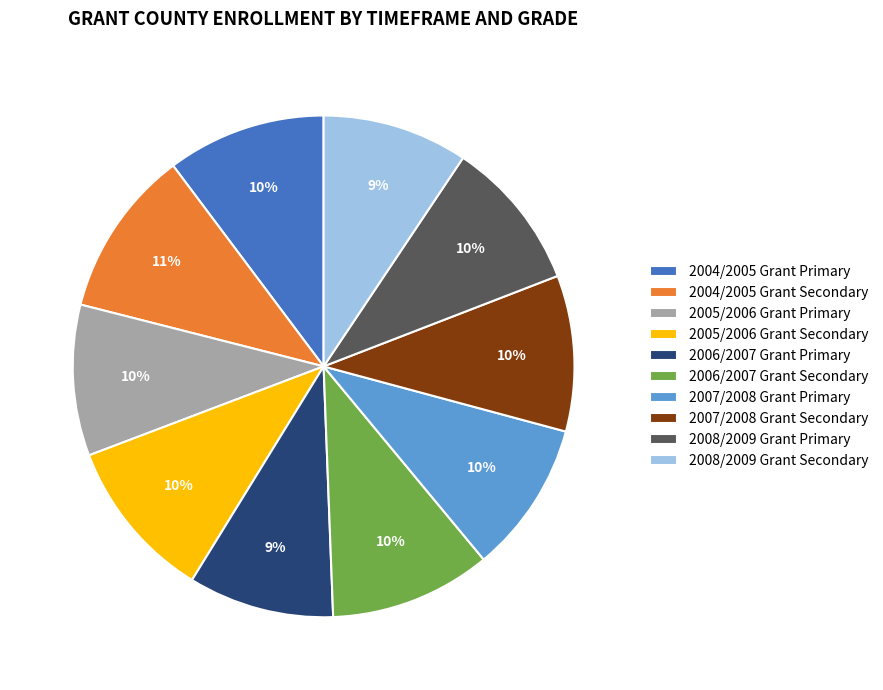

How many segments does this pie chart have?

10